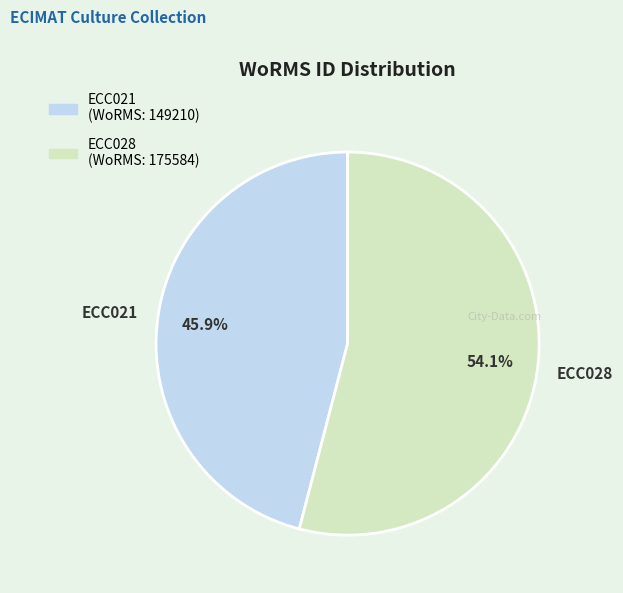

To the nearest percent, what is the average slice percentage?

50%